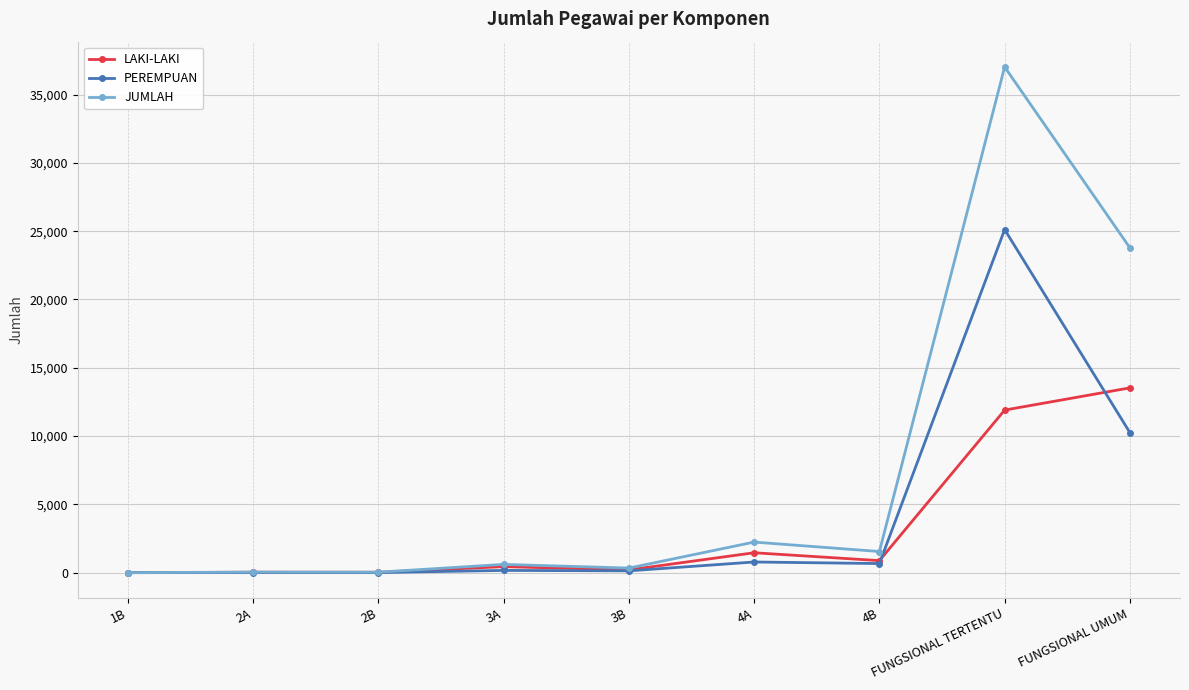

What is the label of the 3rd point from the left?

2B